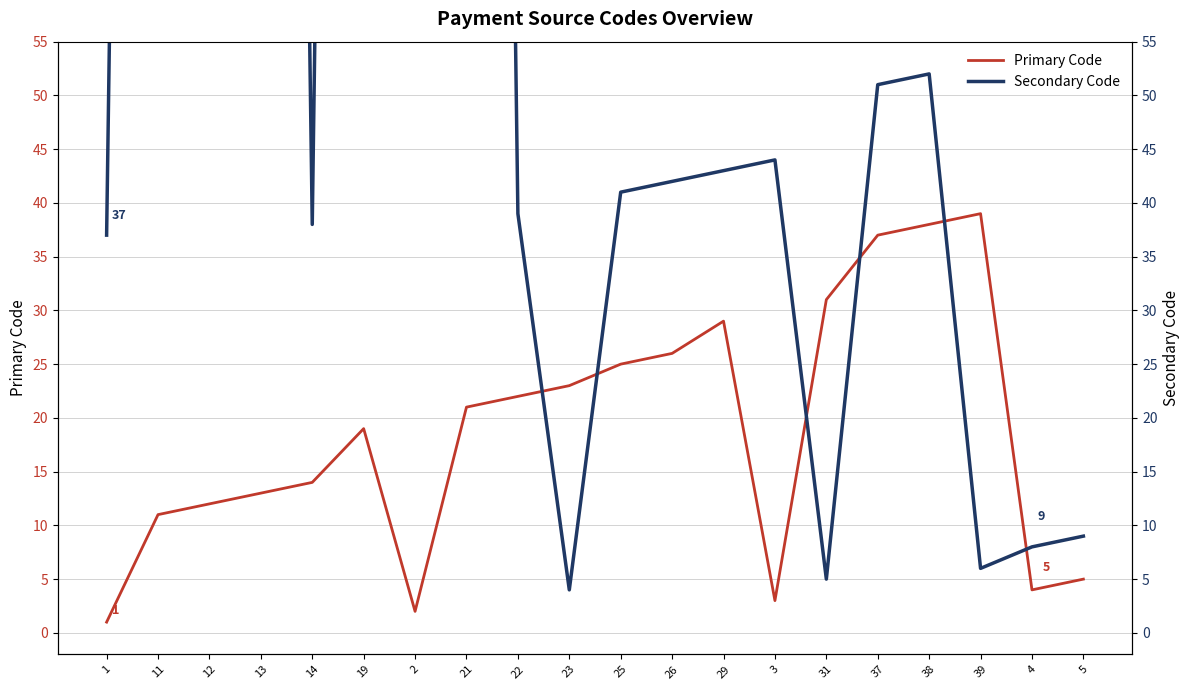

In Primary Code, how many points are lower than both neighbors (excluding endpoints)?

3